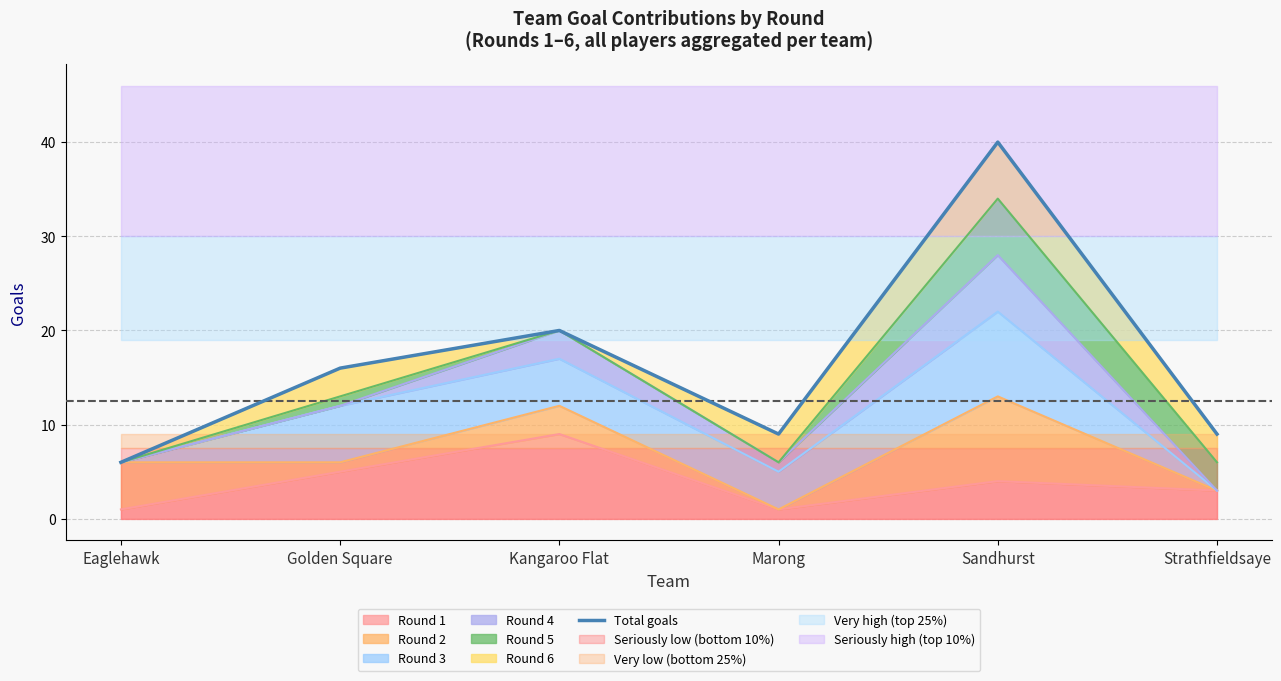

What position from the left is Kangaroo Flat?

3